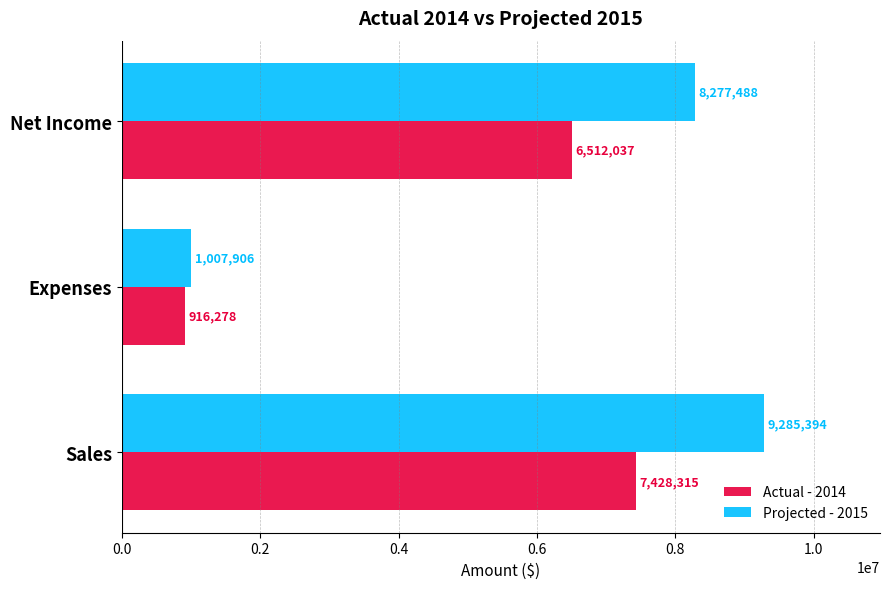

What is the minimum value shown in the chart?

916278.0